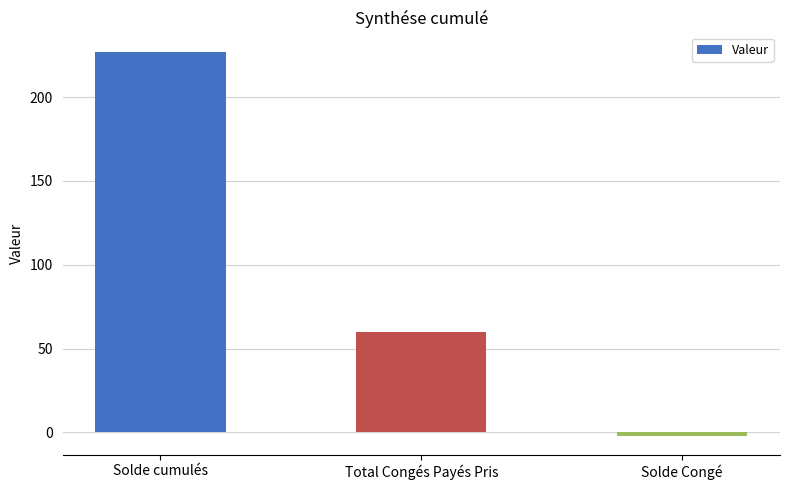

What is the value of the 3rd bar from the left?

-1.9